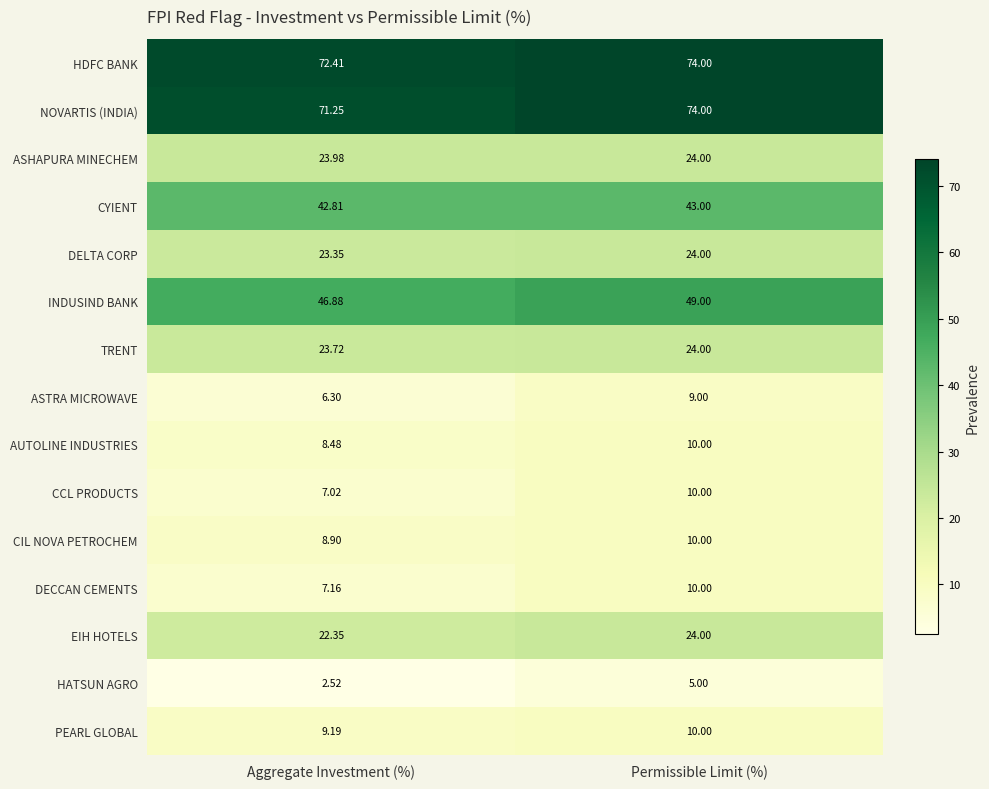

Between Aggregate Investment (%) and Permissible Limit (%), which series saw the biggest shift?

CCL PRODUCTS